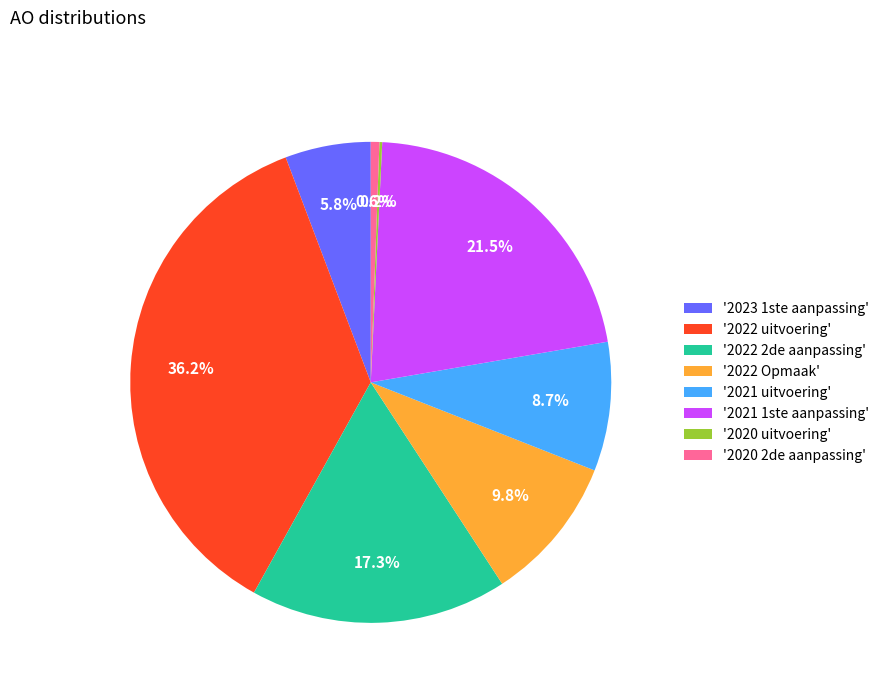

What is the ratio of the value at '2022 uitvoering' to the value at '2021 1ste aanpassing'?

1.7